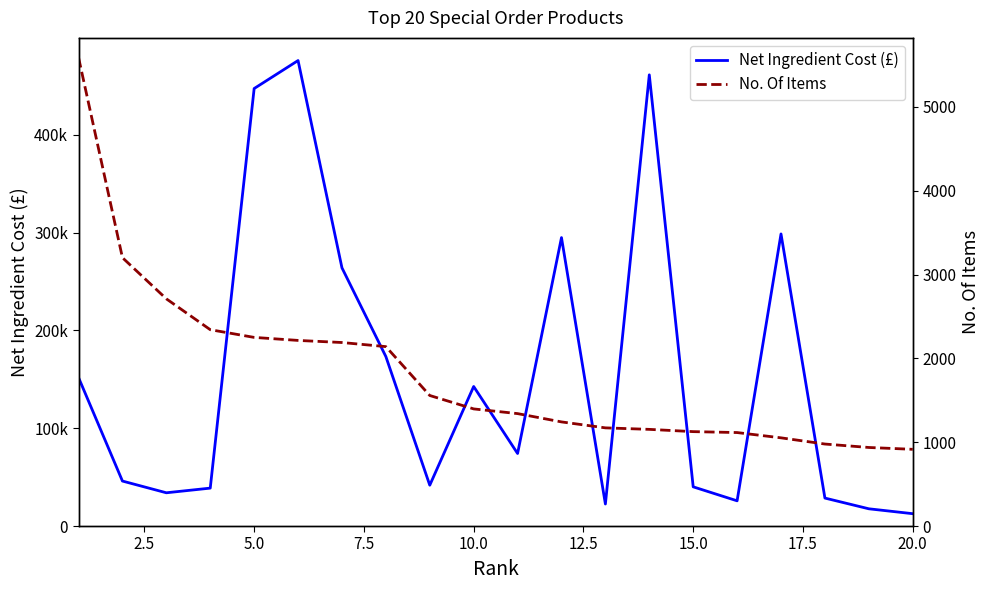

What is the difference between the maximum and minimum values in the No. Of Items series?

4674.0